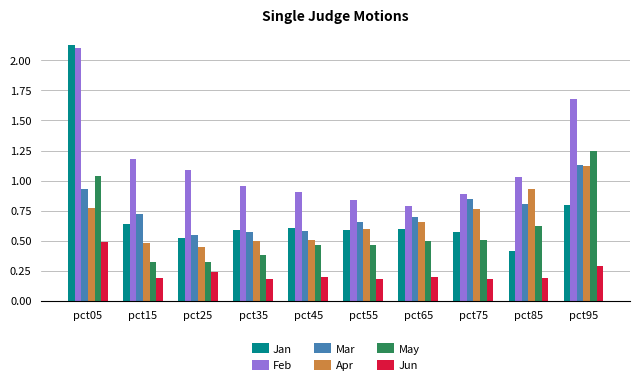

Count the Jun values in the range 0 to 1.

10